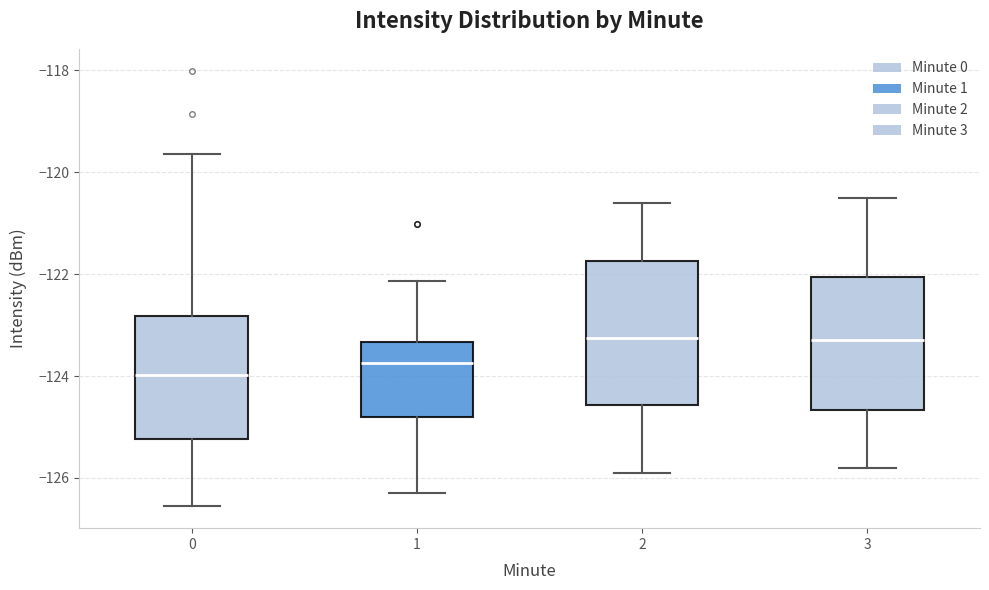

Reading left to right, transcribe this box plot: for each box, give where its median line is, the range the box spans, and where its two whiskers end, as read against the y-axis. The values are not printed on the chart, so give them approximately, as read against the axis.

0: median -124.0, box -125.2 to -122.8, whiskers -126.6 to -119.6
1: median -123.8, box -124.8 to -123.4, whiskers -126.2 to -122.2
2: median -123.2, box -124.6 to -121.8, whiskers -125.8 to -120.6
3: median -123.2, box -124.6 to -122.0, whiskers -125.8 to -120.4